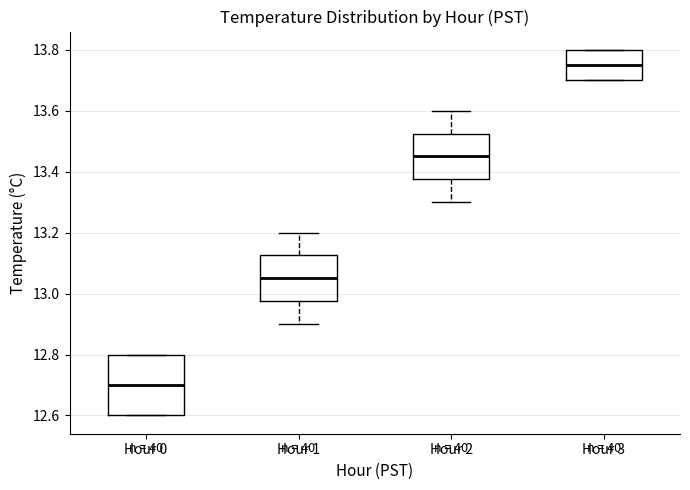

Reading left to right, transcribe this box plot: for each box, give where its median line is, the range the box spans, and where its two whiskers end, as read against the y-axis. The values are not printed on the chart, so give them approximately, as read against the axis.

Hour 0: median 12.70, box 12.60 to 12.80, whiskers 12.60 to 12.80
Hour 1: median 13.06, box 12.98 to 13.12, whiskers 12.90 to 13.20
Hour 2: median 13.46, box 13.38 to 13.52, whiskers 13.30 to 13.60
Hour 3: median 13.76, box 13.70 to 13.80, whiskers 13.70 to 13.80